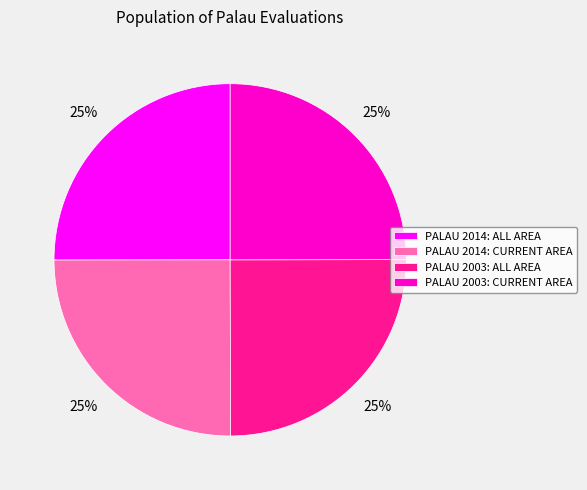

Does PALAU 2003: CURRENT AREA account for over 50% of the chart?

No